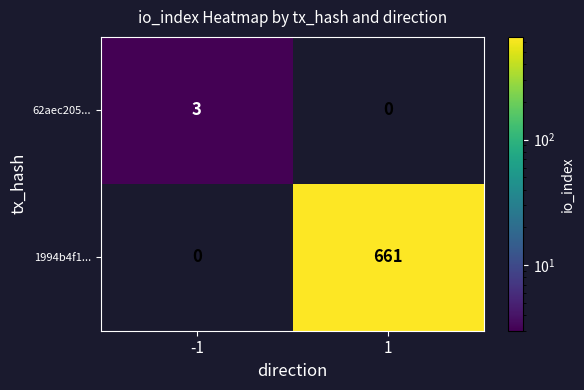

What is the maximum value shown in the chart?

661